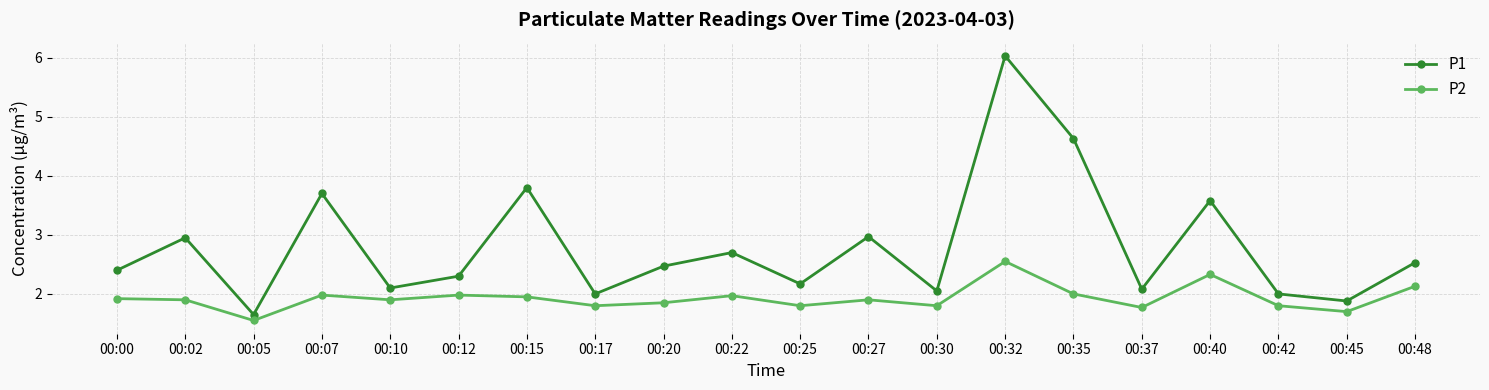

Is this an area chart (filled region under the line)?

No